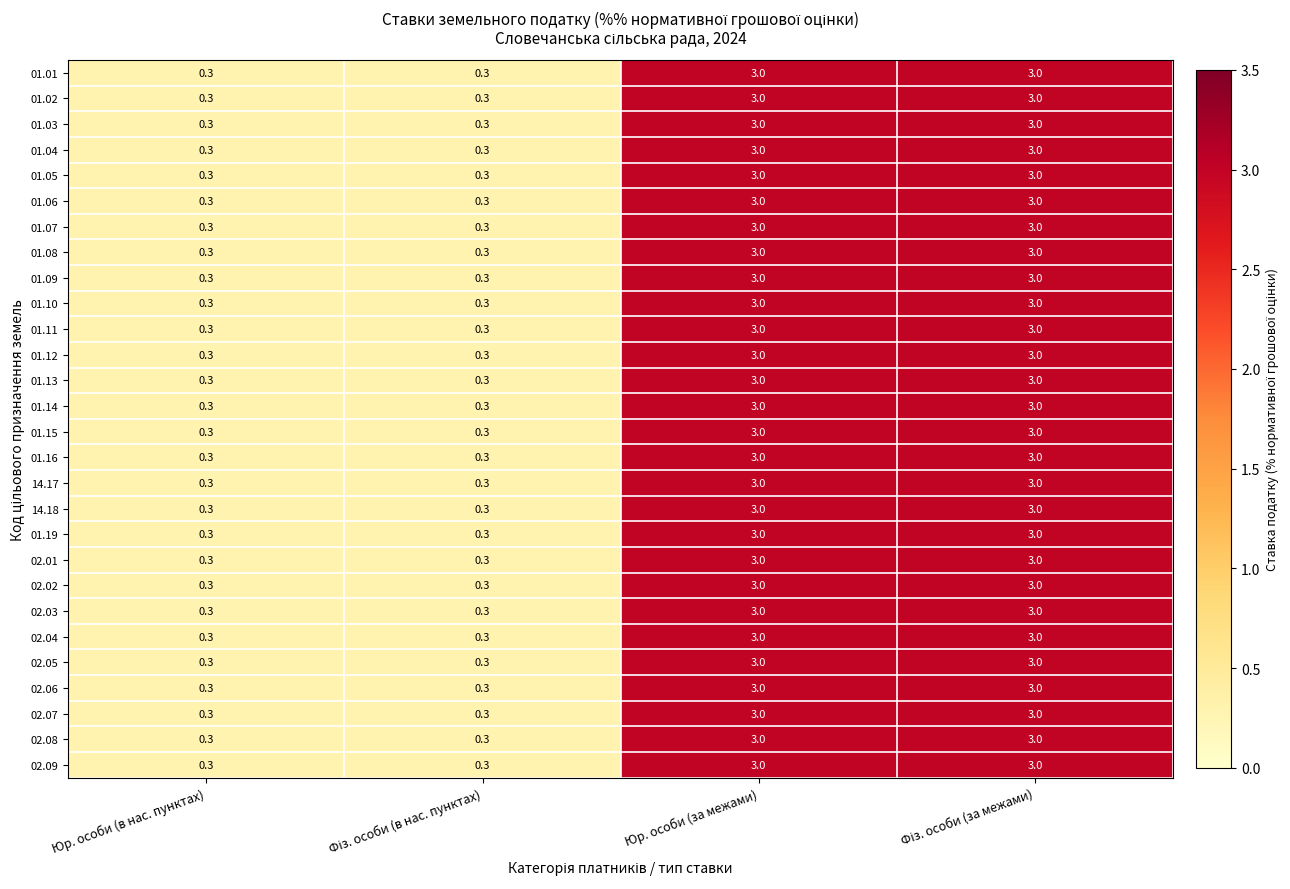

What is the total value across all series at Юр. особи (за межами)?

84.0